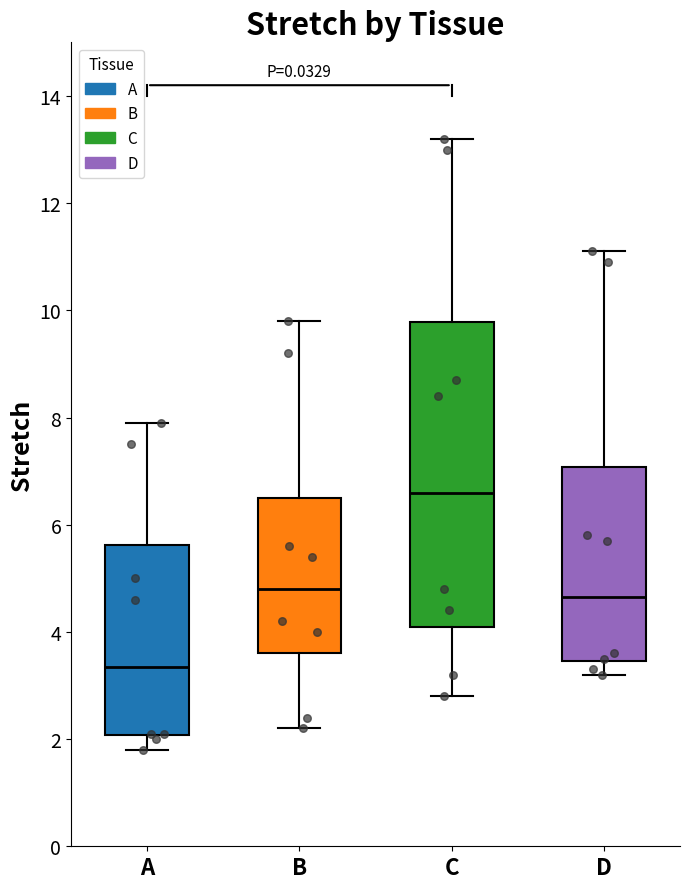

Which box has the lowest median line?

A